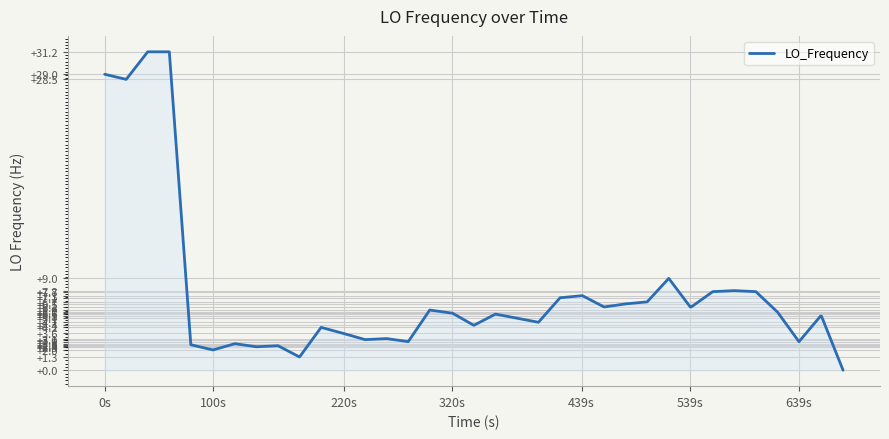

What is the greatest value displayed?

31.2